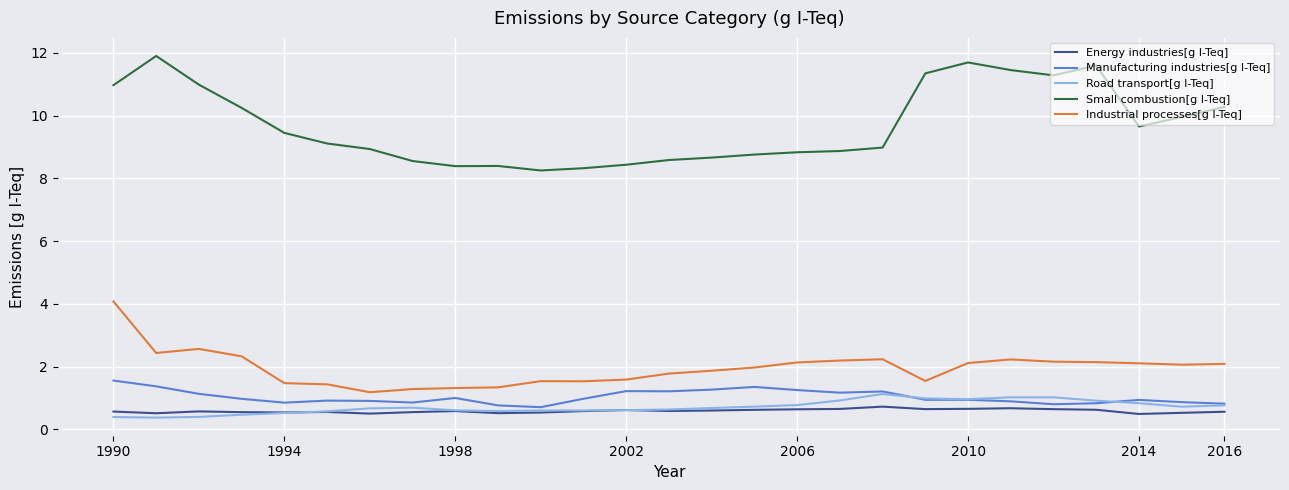

True or false: Energy industries[g I-Teq] and Small combustion[g I-Teq] intersect in this chart.

False